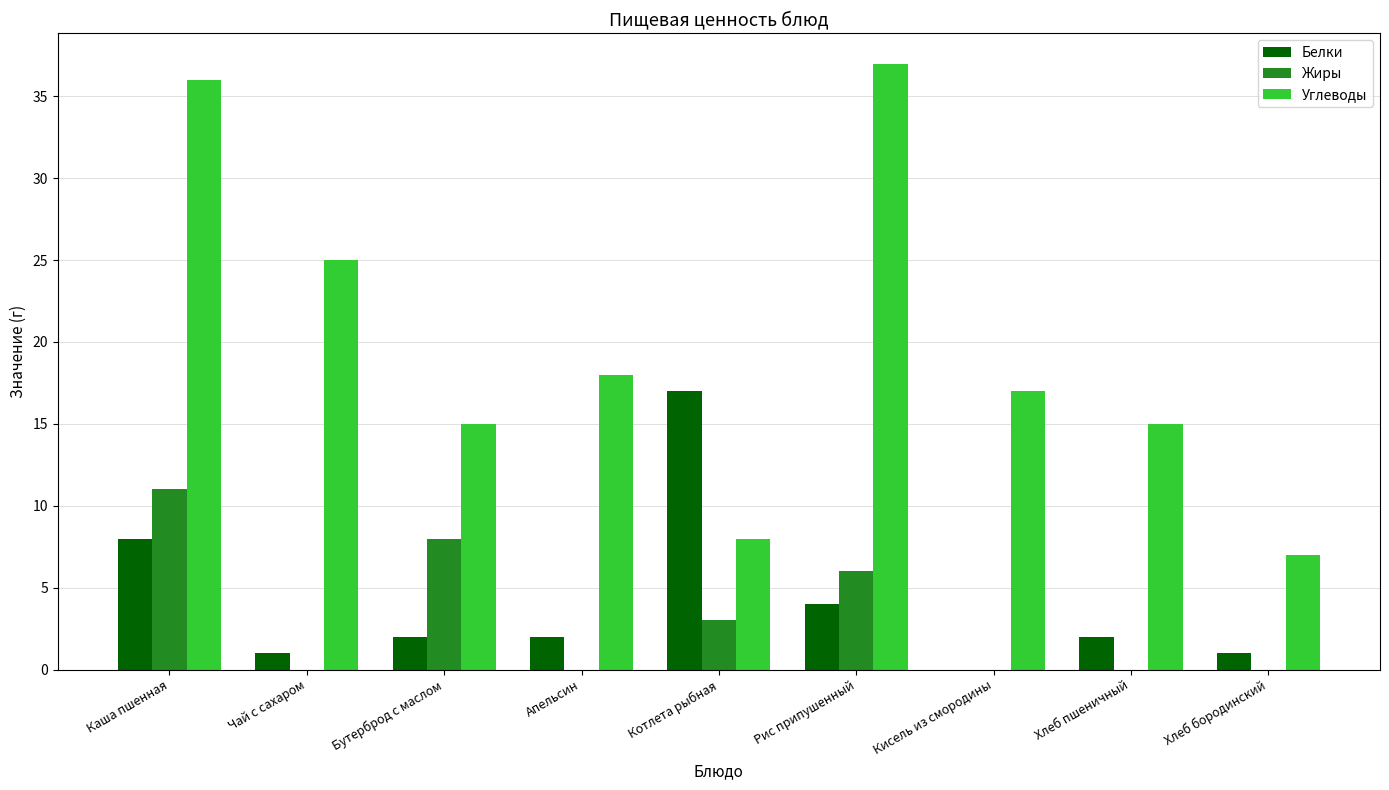

What is the average value of the Жиры series?

3